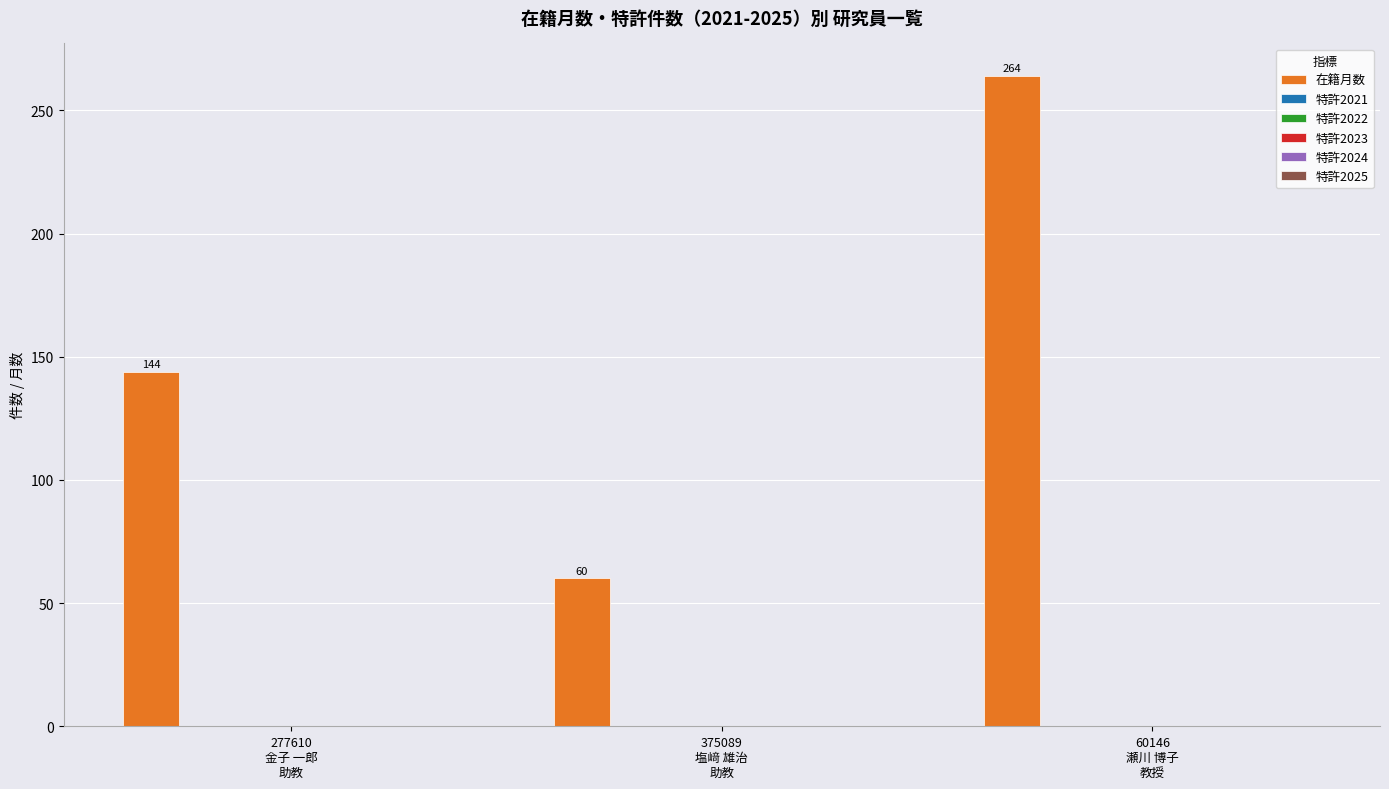

How many series are shown in this chart?

1